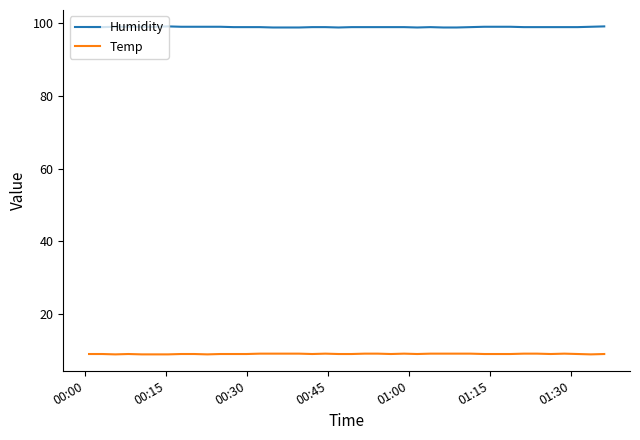

True or false: Temp and Humidity intersect in this chart.

False